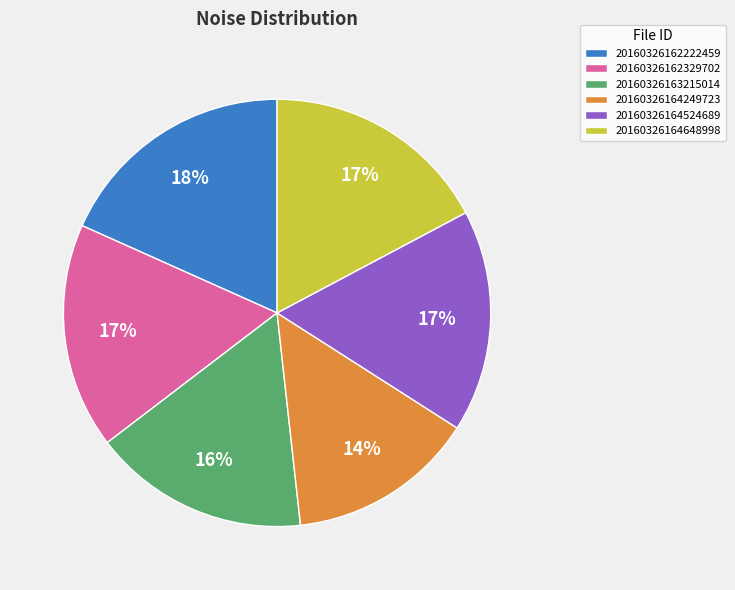

Is there a majority slice in this chart?

No